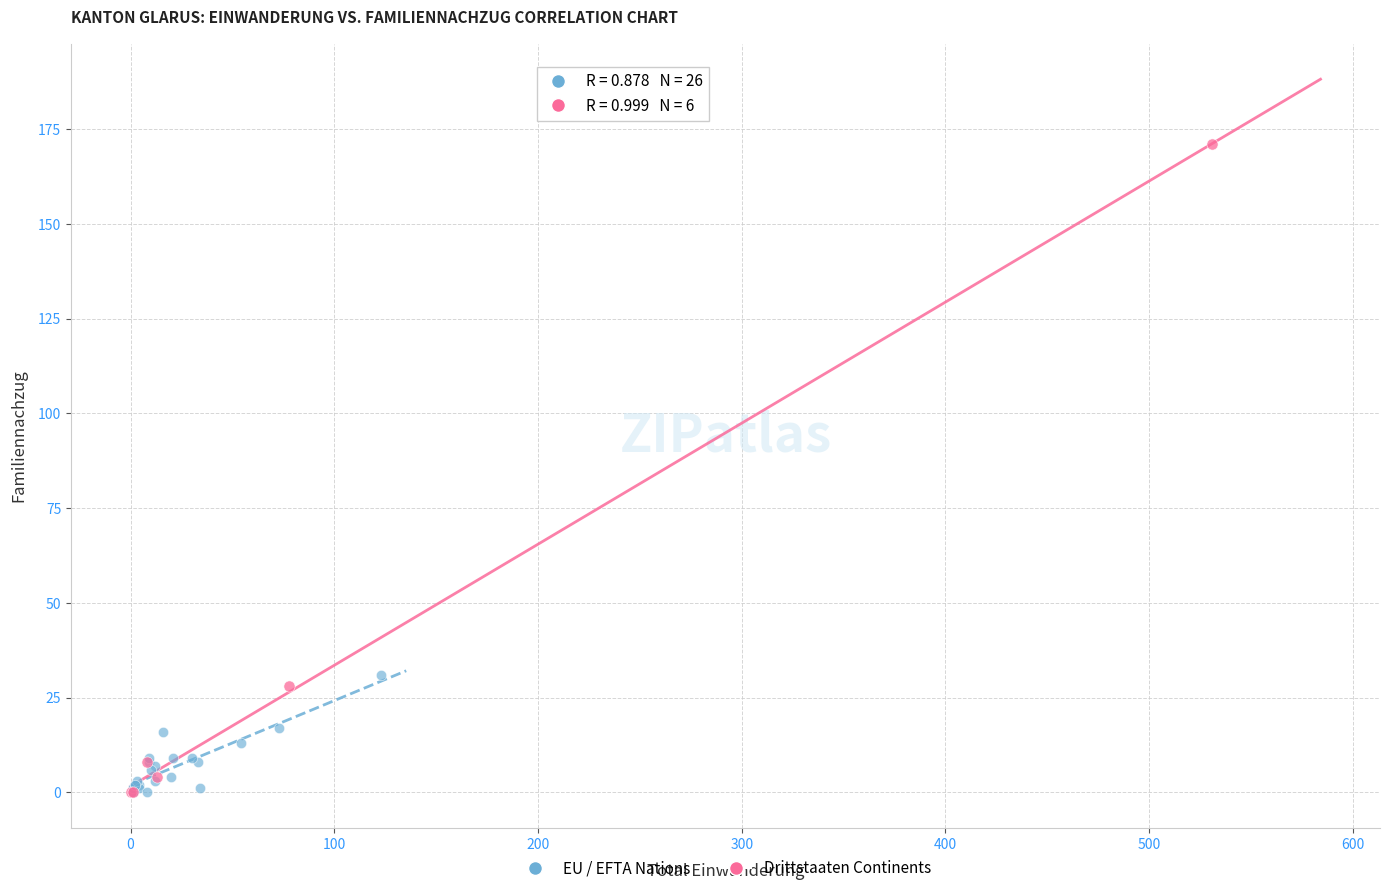

Which series contains the highest Y value?

Drittstaaten Continents